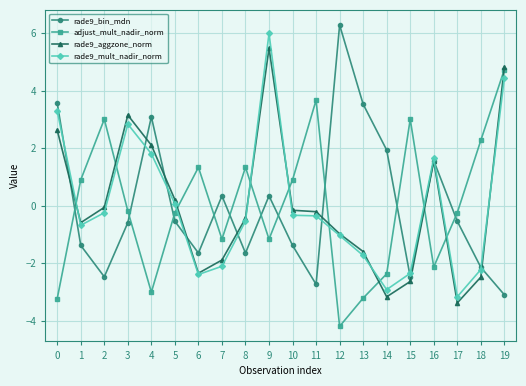

Does the chart display data point markers on the line(s)?

Yes